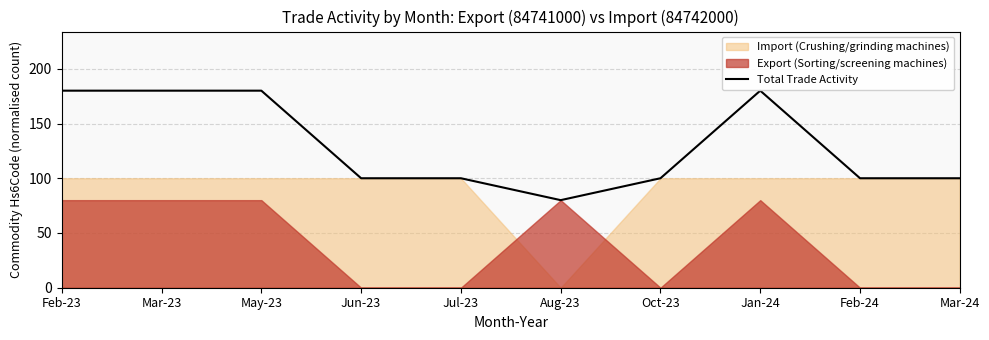

Reading left to right, list all the values displayed in this chart.

Feb-23=180	Mar-23=180	May-23=180	Jun-23=100	Jul-23=100	Aug-23=80	Oct-23=100	Jan-24=180	Feb-24=100	Mar-24=100